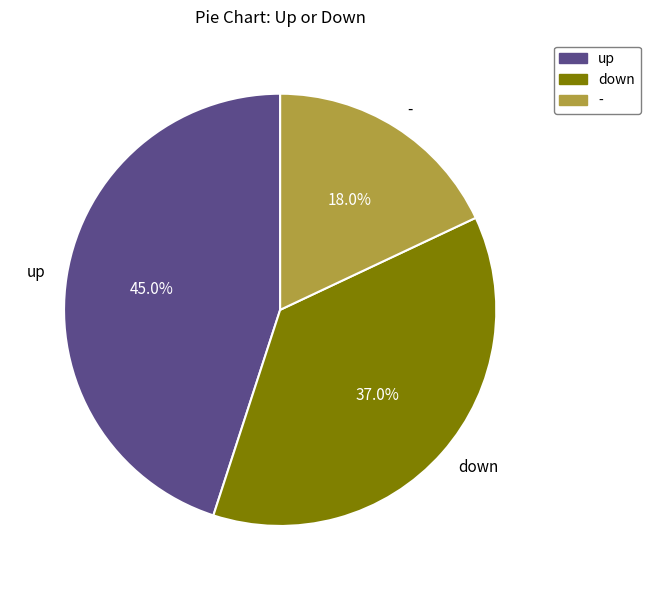

To the nearest percent, what is the average slice percentage?

33%